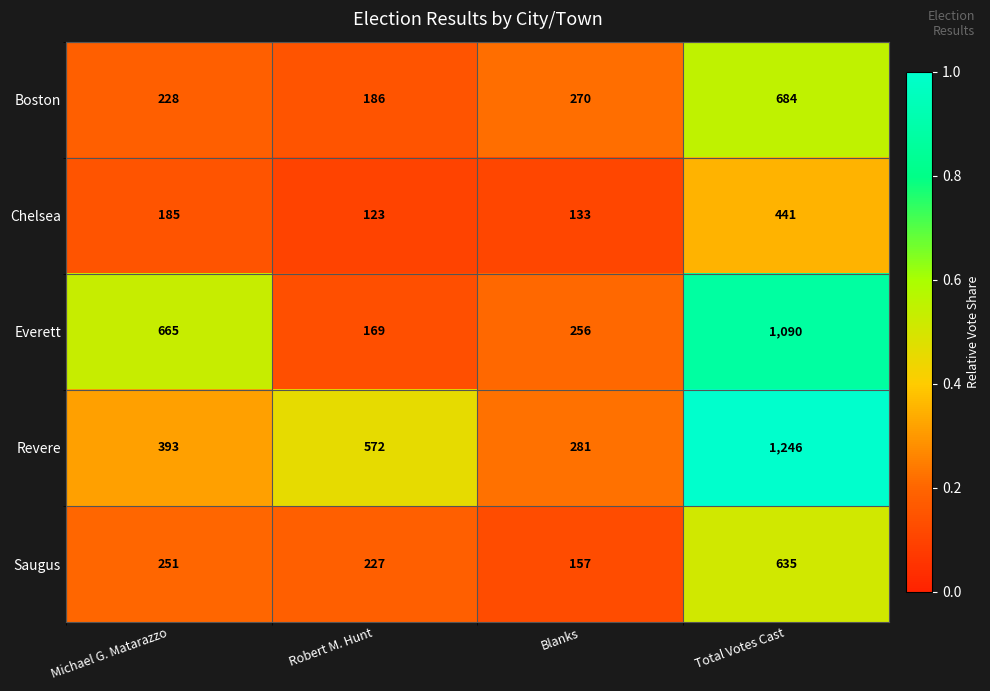

True or false: Boston has a value of 270 at Blanks.

True